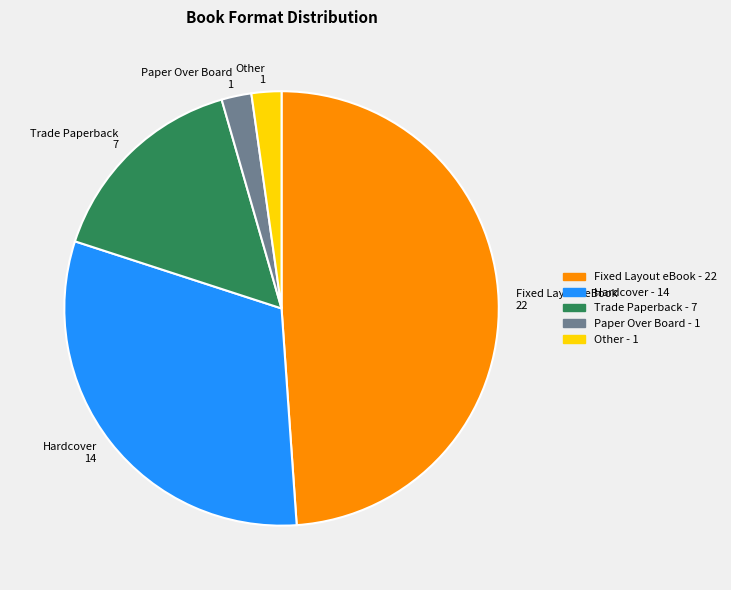

Is the sum of Hardcover 14 and Paper Over Board 1 greater than half?

No